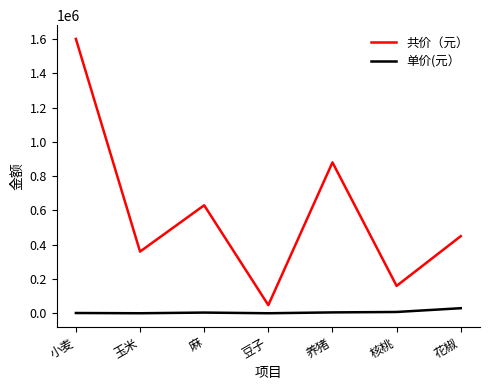

At which category is the sum across all series the highest?

小麦